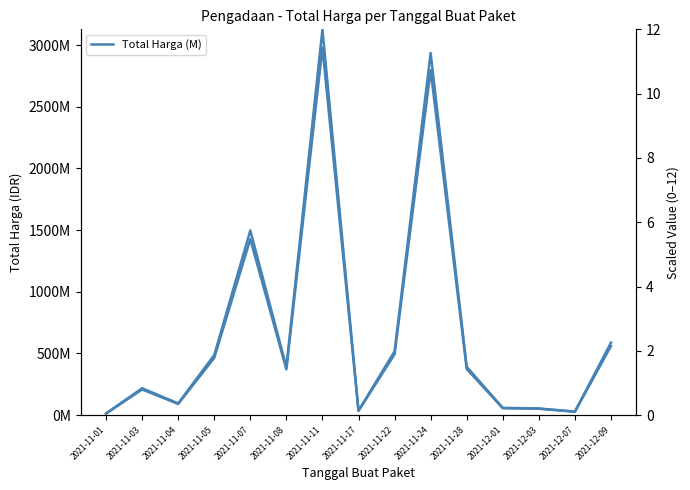

At which label is Total Harga (M) closest to 1495875370?

2021-11-07